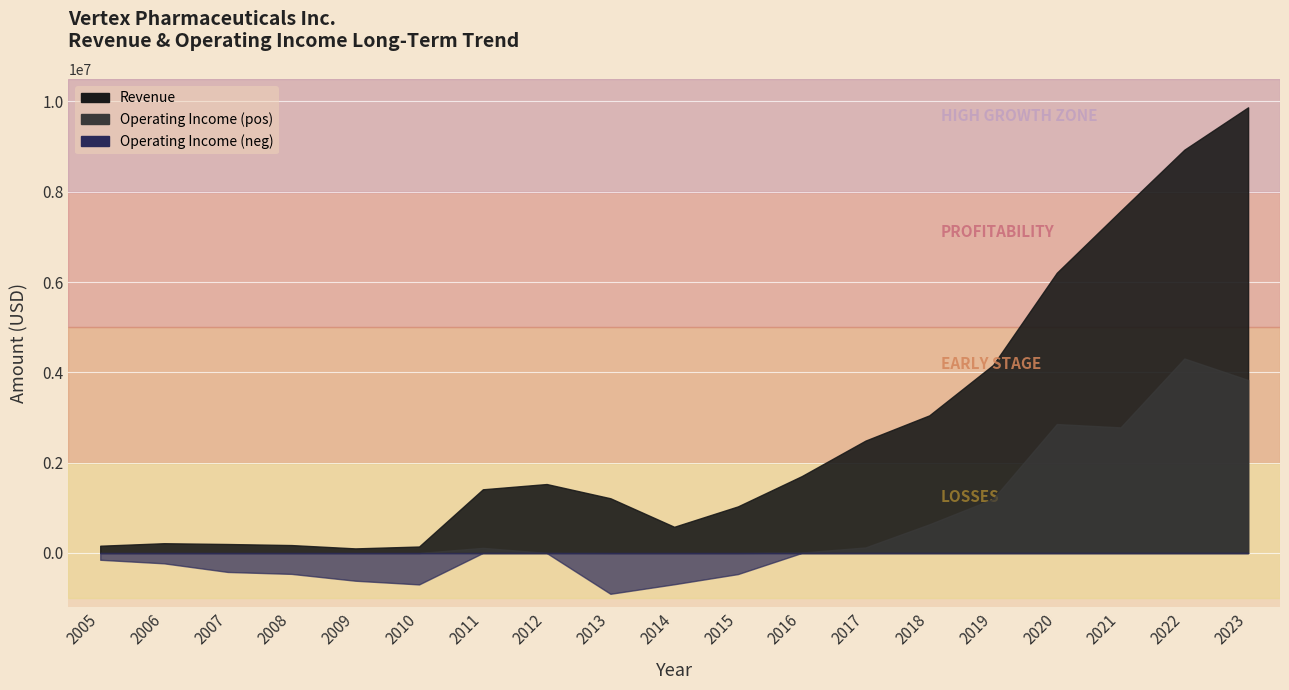

At which label does Revenue reach its peak?

2023